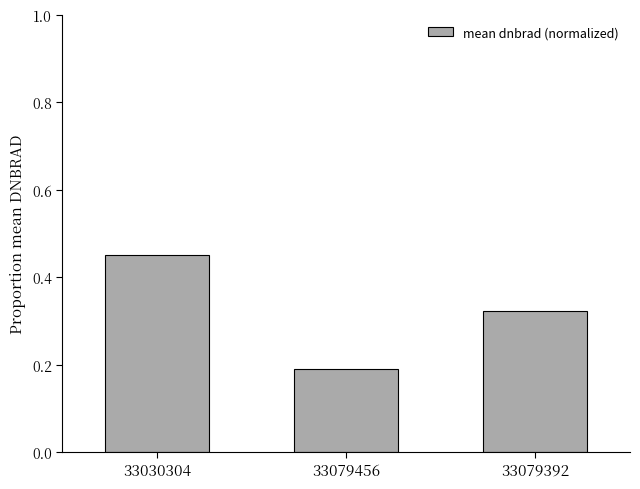

Between 33079392 and 33079456, which is larger?

33079392